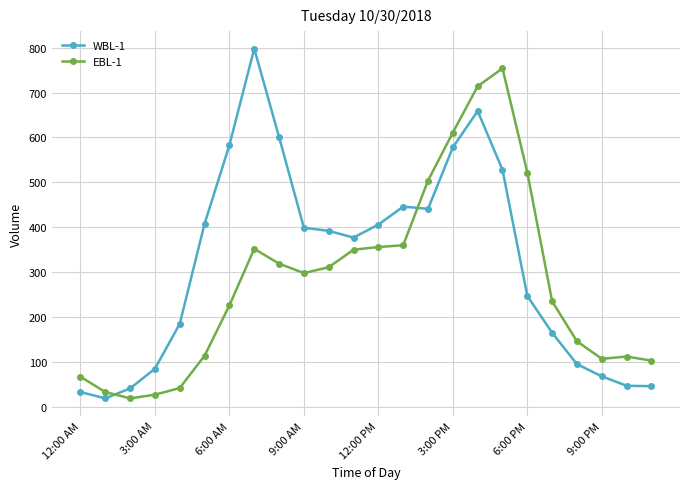

What is the minimum value for EBL-1?

19